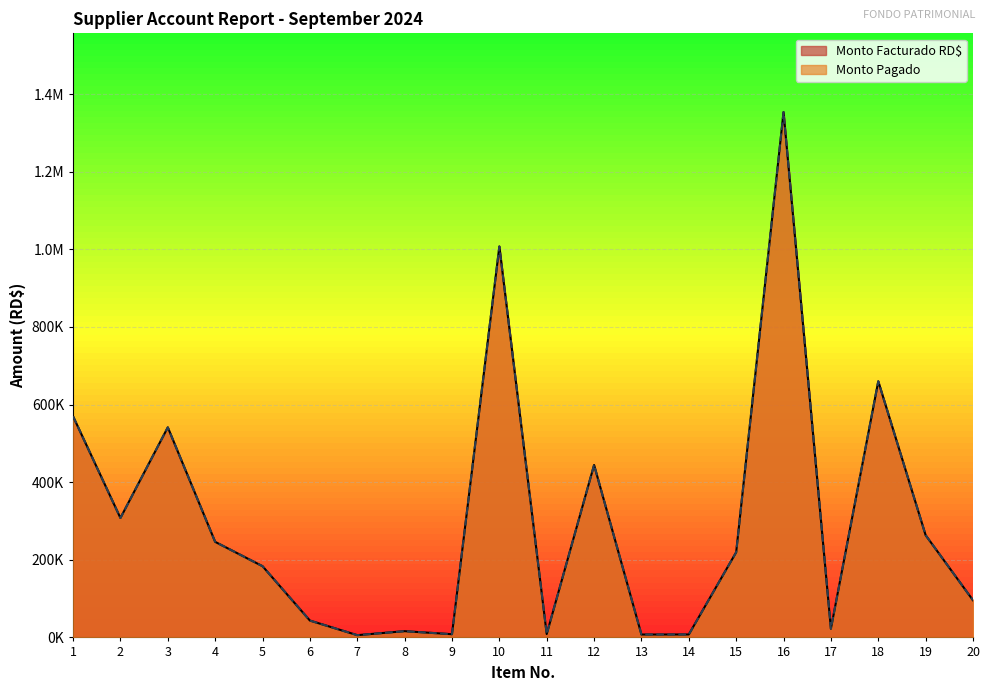

At 7, list the series in order from smallest to largest.

Monto Facturado RD$, Monto Pagado